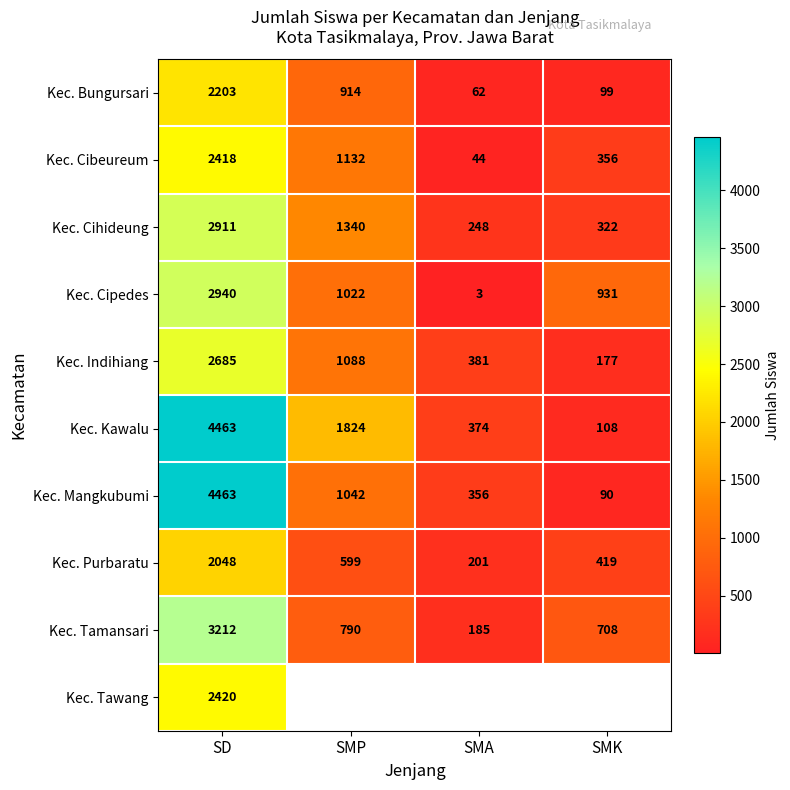

What is the maximum value for Kec. Cihideung?

2911